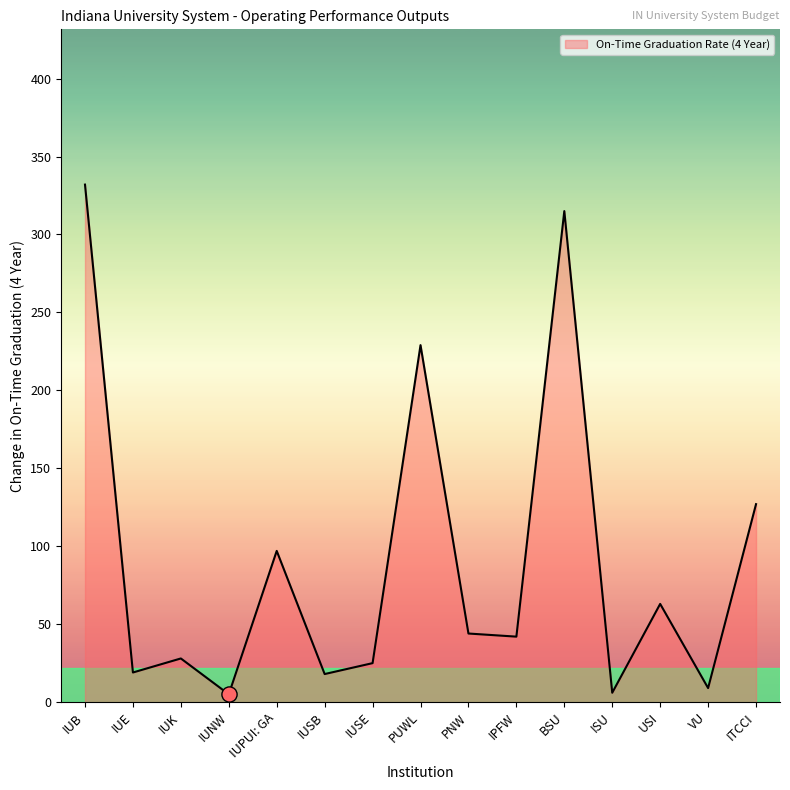

What is the change in value from IUB to IUNW?

-327